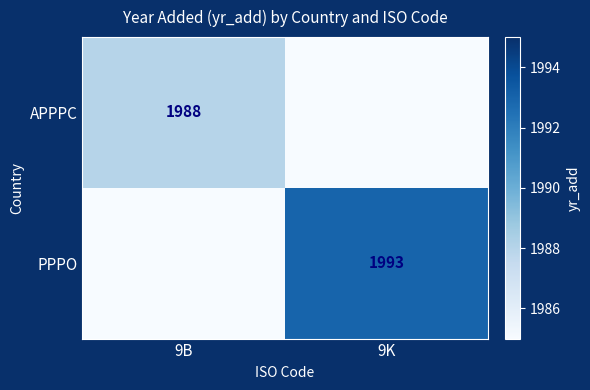

True or false: PPPO has a value of 552 at 9K.

False